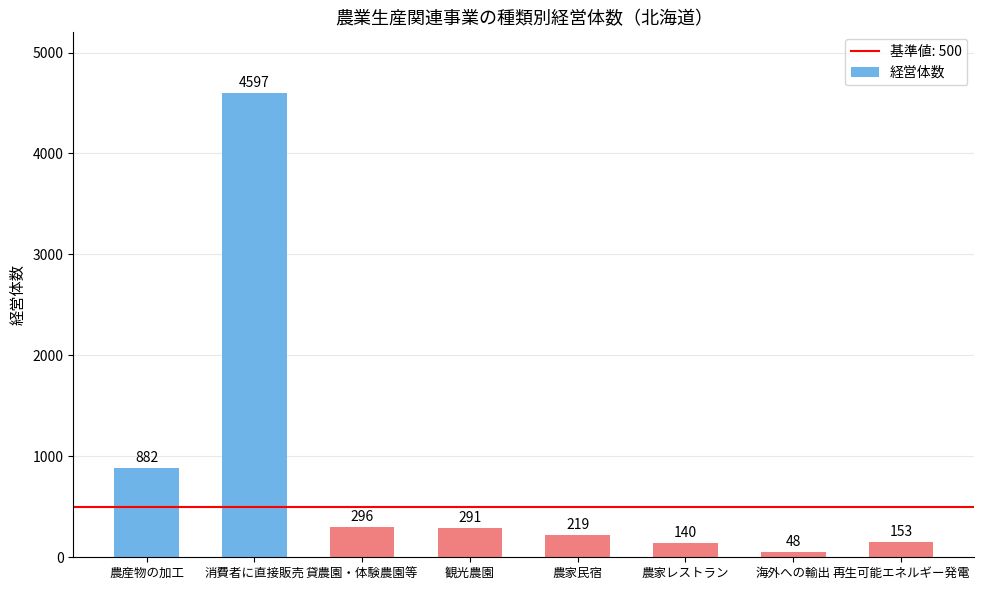

Which label corresponds to the largest value in the chart?

消費者に直接販売